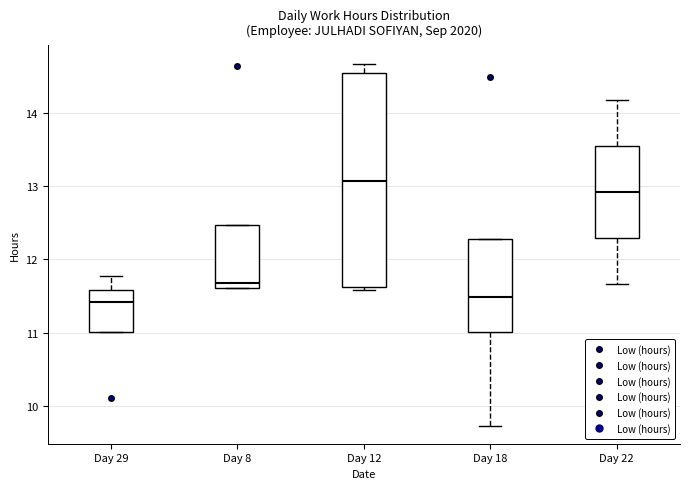

Reading left to right, read every box against the y-axis: the position of its median line, the range the box covers, and the ends of its whiskers. The values are not printed on the chart, so give them approximately, as read against the axis.

Day 29: median 11.4, box 11.0 to 11.6, whiskers 11.0 to 11.8
Day 8: median 11.7, box 11.6 to 12.5, whiskers 11.6 to 12.5
Day 12: median 13.1, box 11.6 to 14.5, whiskers 11.6 (just below the box's lower edge) to 14.7
Day 18: median 11.5, box 11.0 to 12.3, whiskers 9.7 to 12.3
Day 22: median 12.9, box 12.3 to 13.5, whiskers 11.7 to 14.2